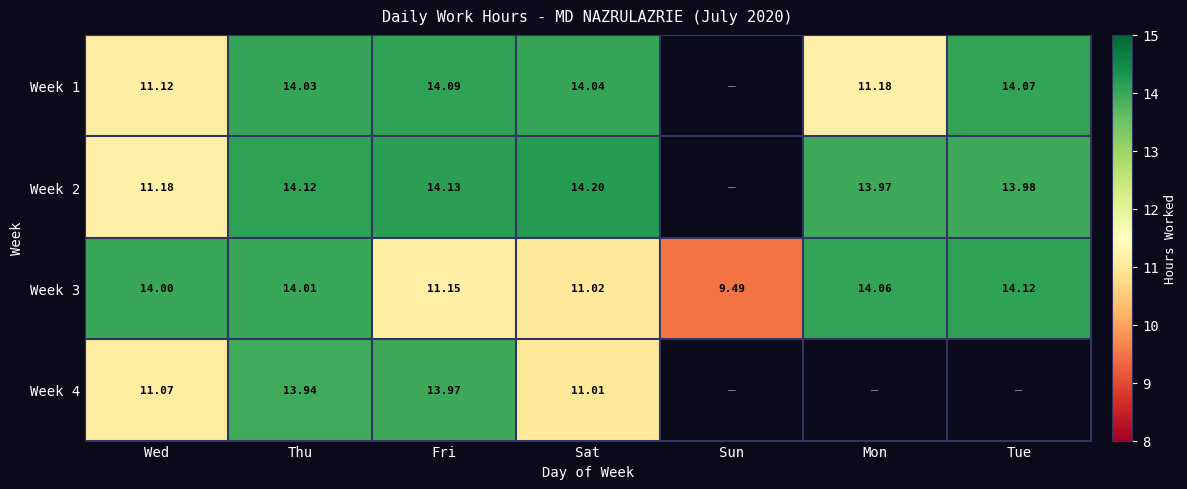

Rank the series by their maximum value, from lowest to highest.

Week 4, Week 1, Week 3, Week 2